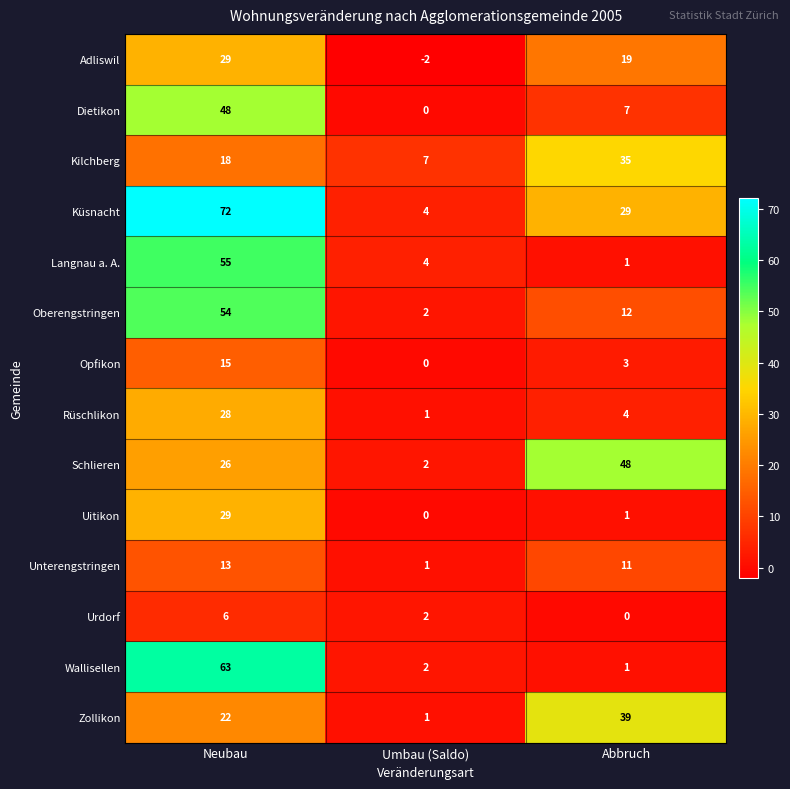

What is the spread (max minus min) of values at Neubau?

66